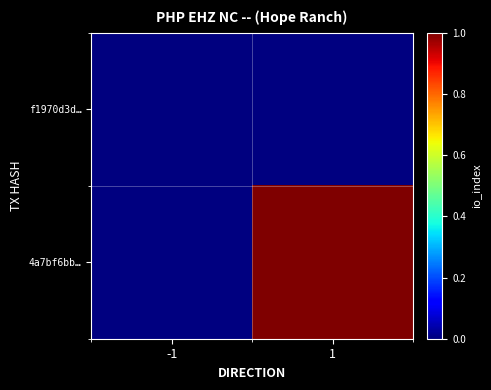

How many values in 4a7bf6bb… are above zero?

1